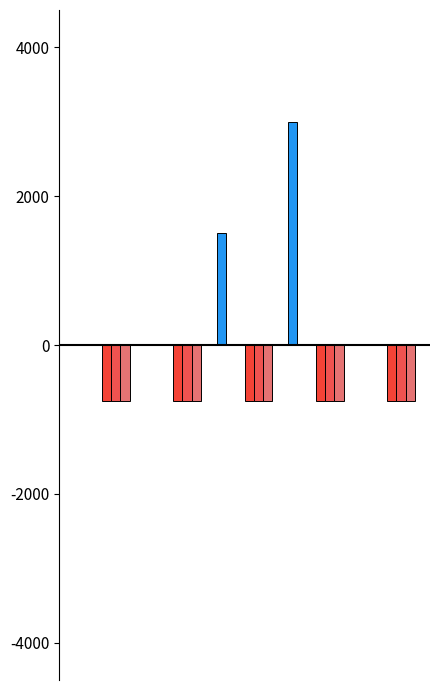

Which series has the widest spread of values?

col_12 (Total Wiedererwägungen)